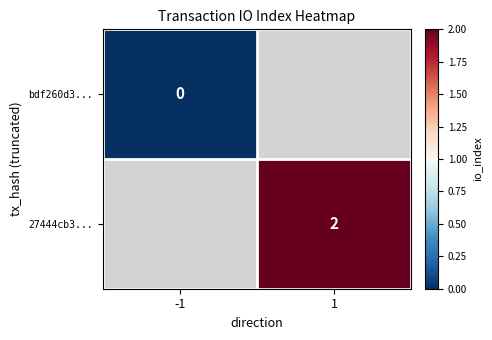

True or false: 27444cb3... has a value of 3 at 1.

False